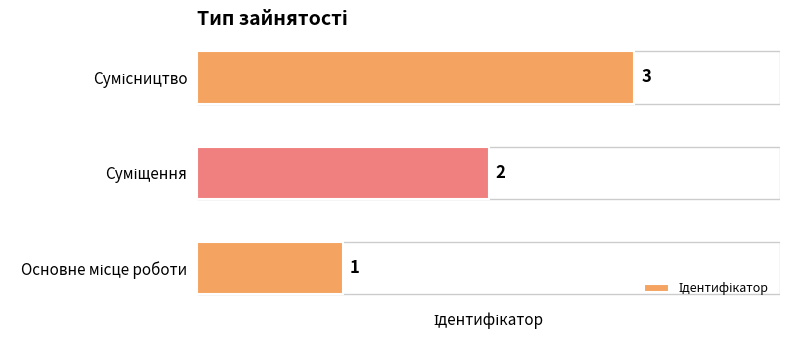

What is the sum of all values?

6